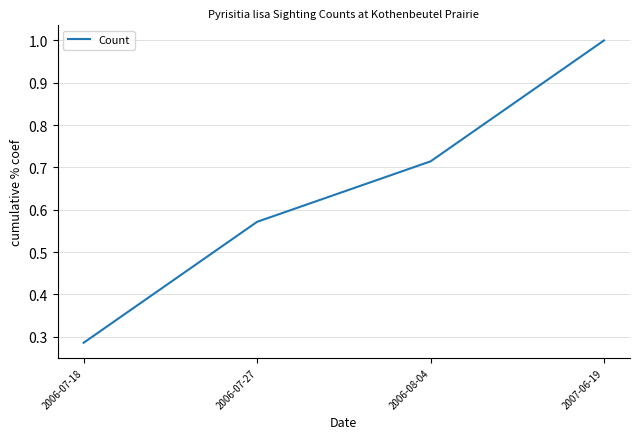

What position from the right is 2007-06-19?

1